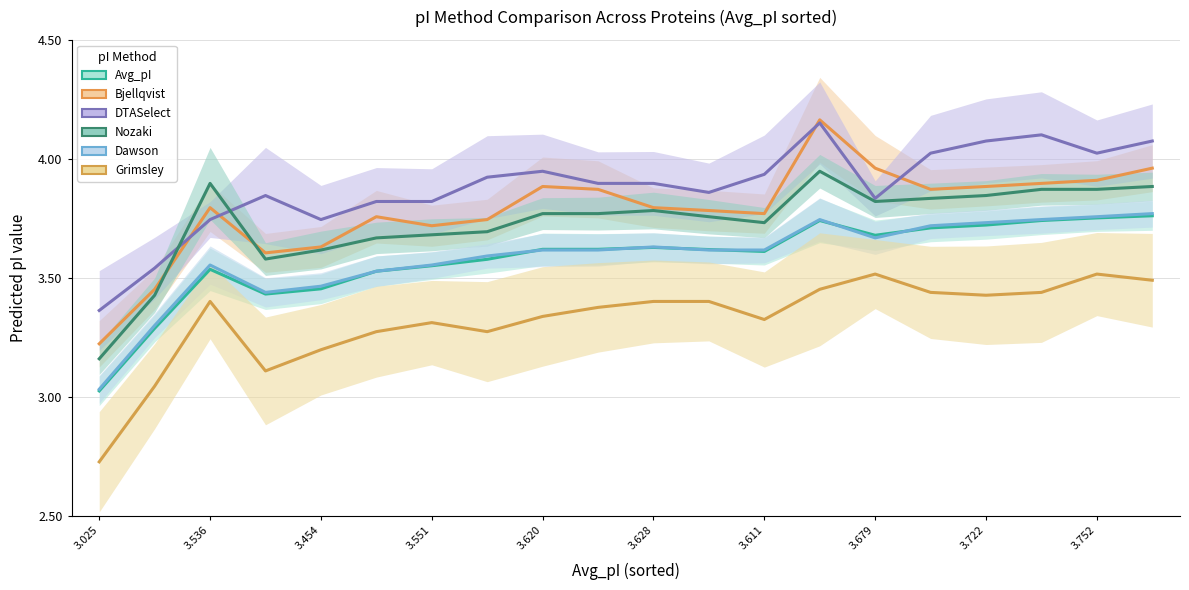

True or false: Grimsley and DTASelect intersect in this chart.

False